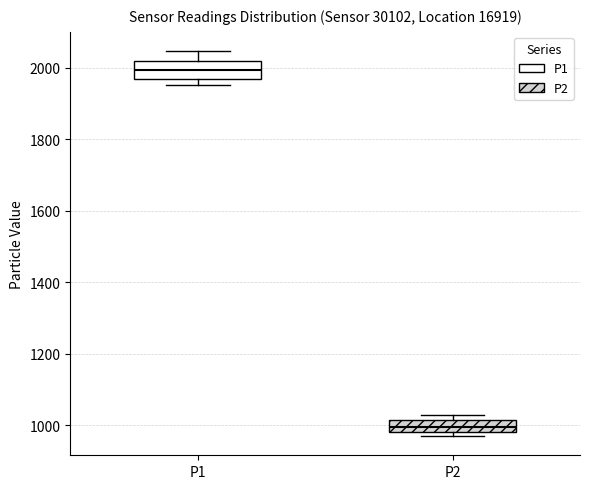

Which box has the lowest median line?

P2